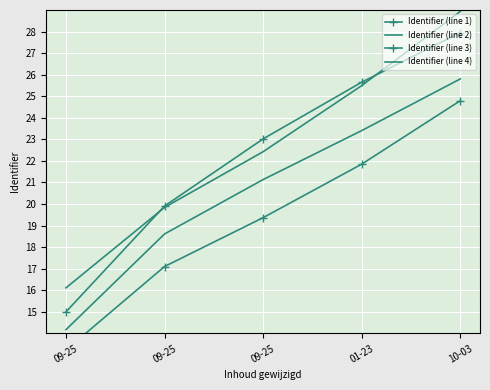

At which label is Identifier (line 2) closest to 19?

09-25